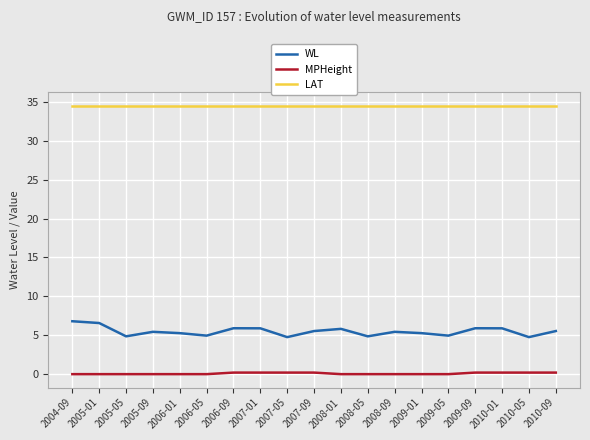

True or false: WL and LAT intersect in this chart.

False